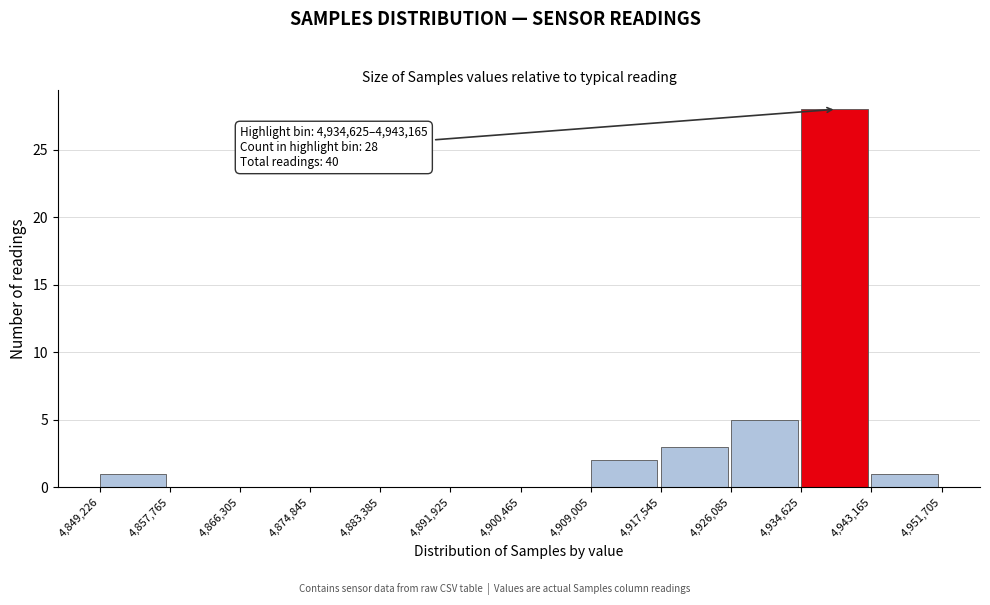

Over which range of the x-axis is the bar tallest?

4,934,625 to 4,943,165